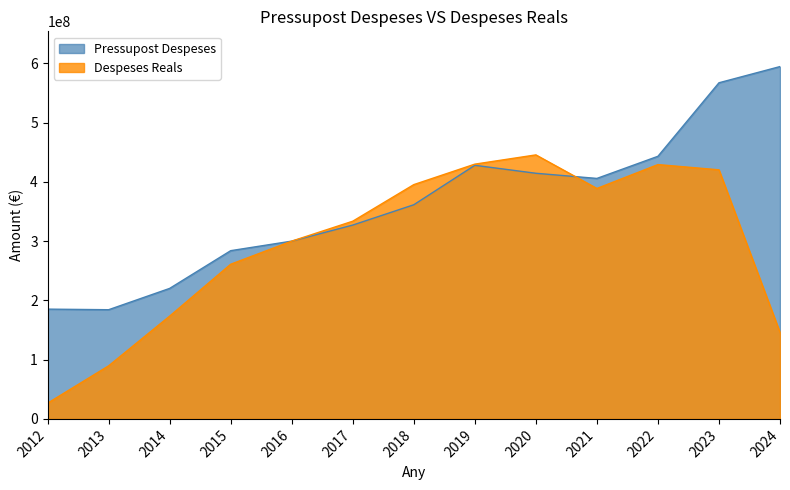

What is the total value across all series at 2021?

794960101.3